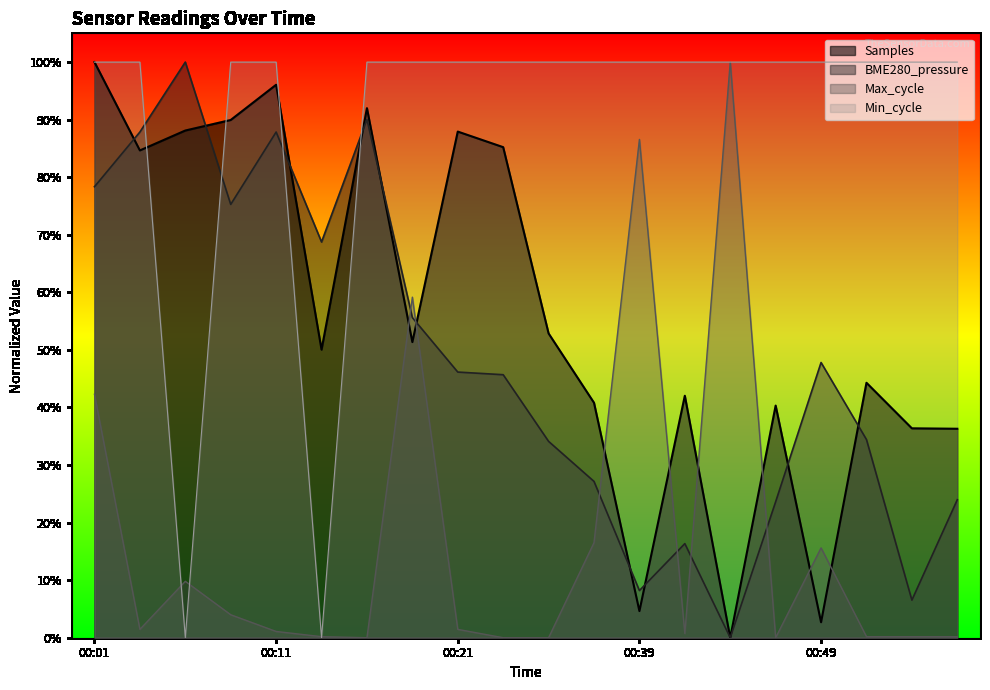

How many values in BME280_pressure are above zero?

19